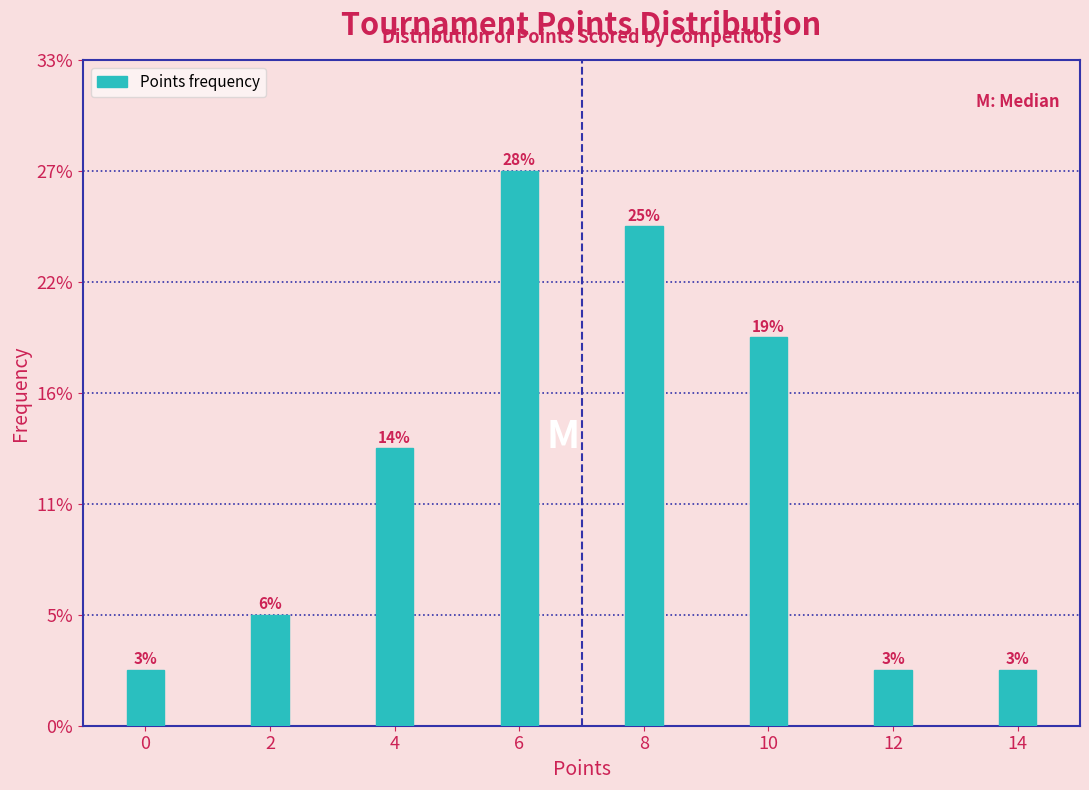

Are the bars horizontal?

No